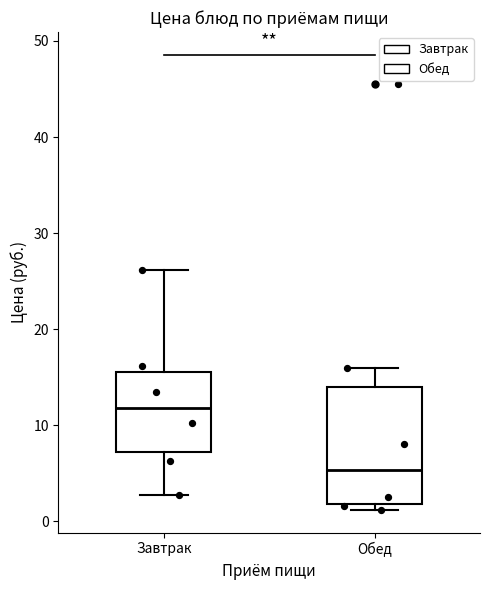

Which box has the lowest median line?

Обед